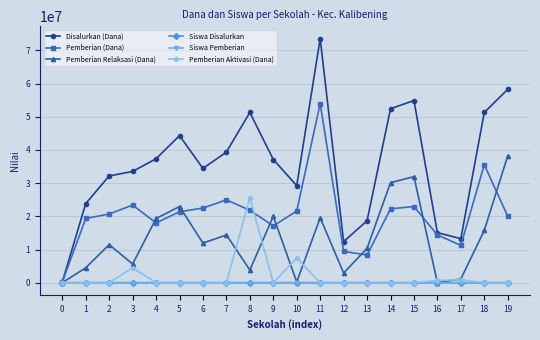

What is the spread (max minus min) of values at 14?

52425000